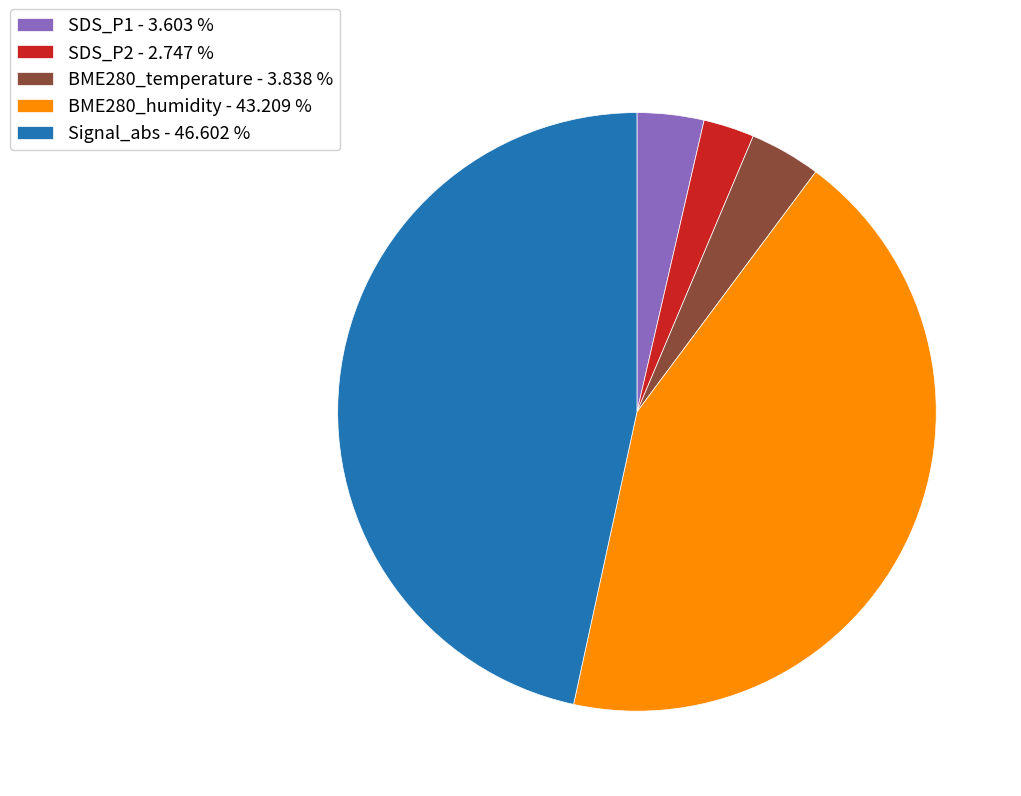

Does any single category account for the majority?

No